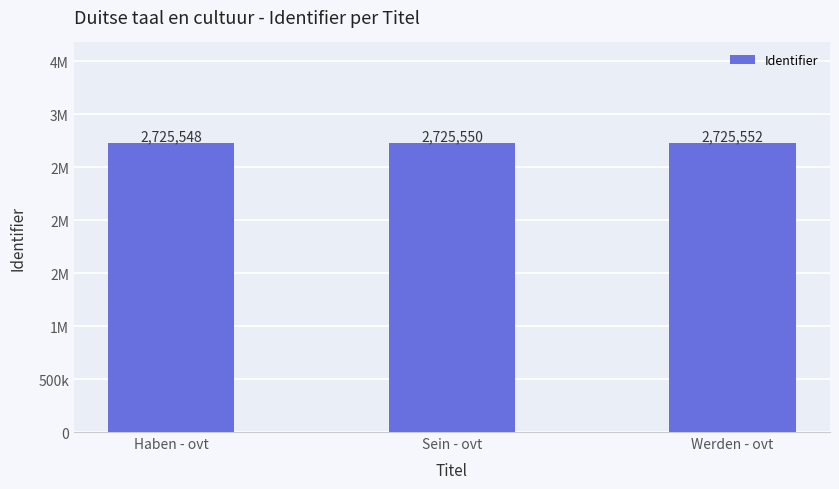

What is the ratio of the value at Werden - ovt to the value at Sein - ovt?

1.0